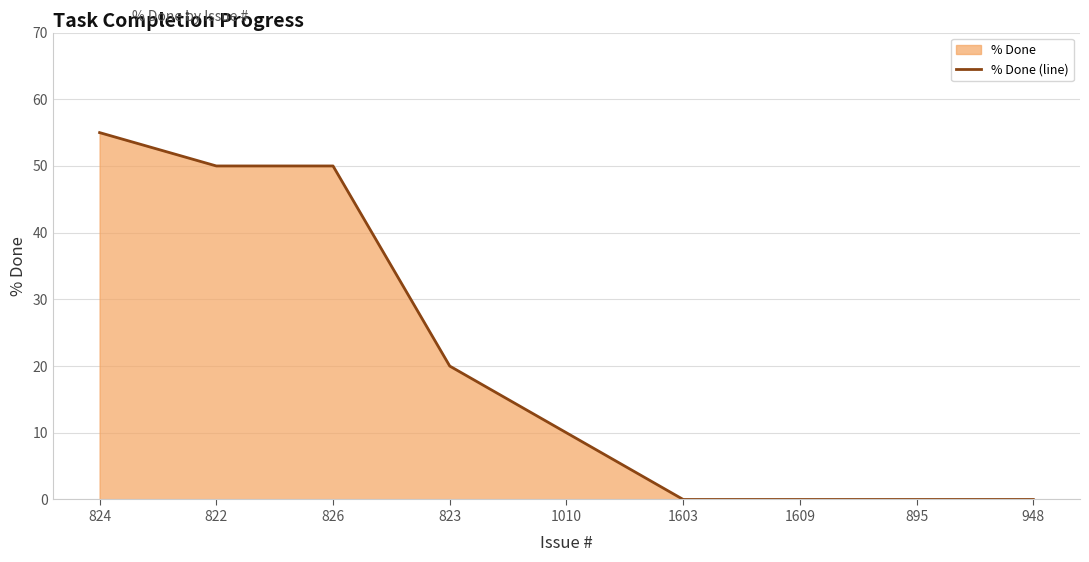

At which label is the value closest to 27?

823